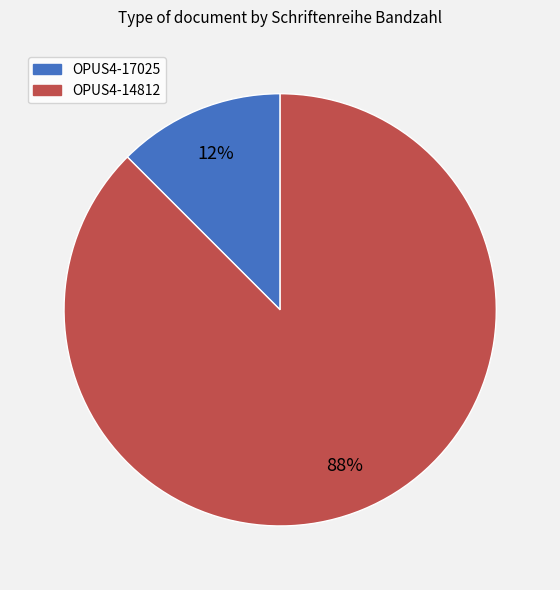

The OPUS4-14812 slice represents 88% of the pie. True or false?

True